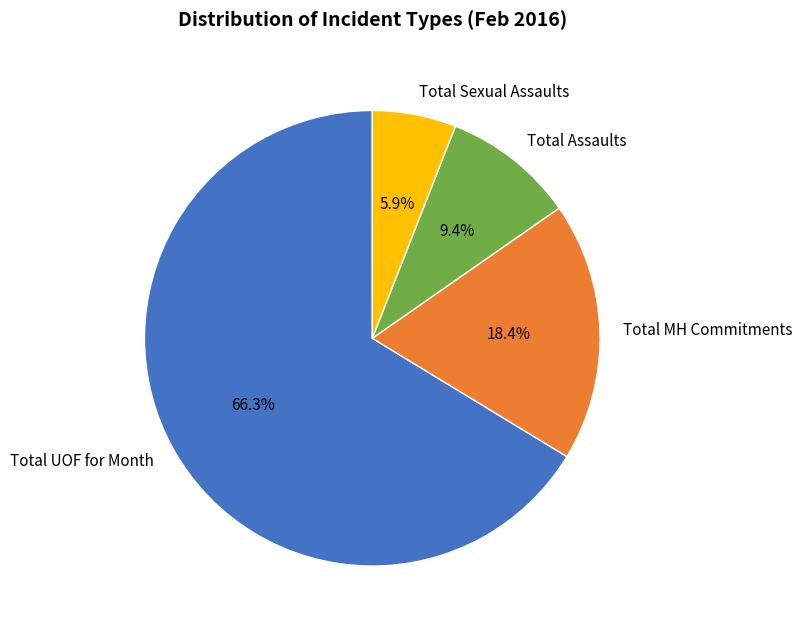

To the nearest percent, what is the difference between the Total UOF for Month and Total Sexual Assaults slice percentages?

60%